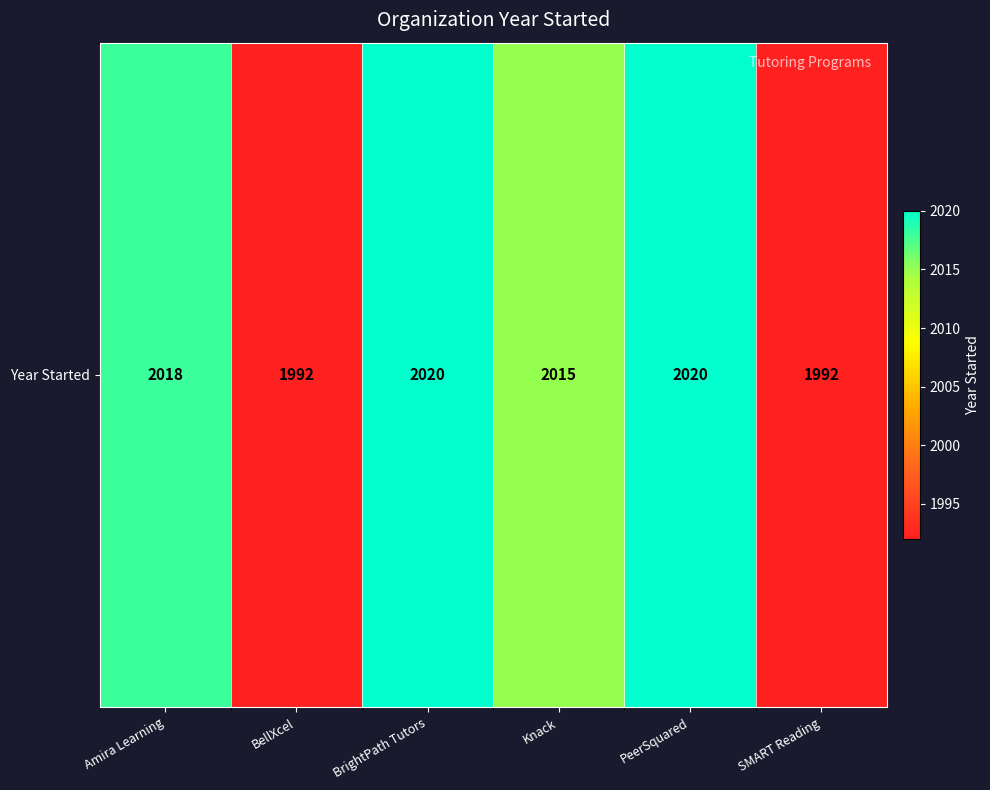

What is the sum of the values at PeerSquared and SMART Reading?

4012